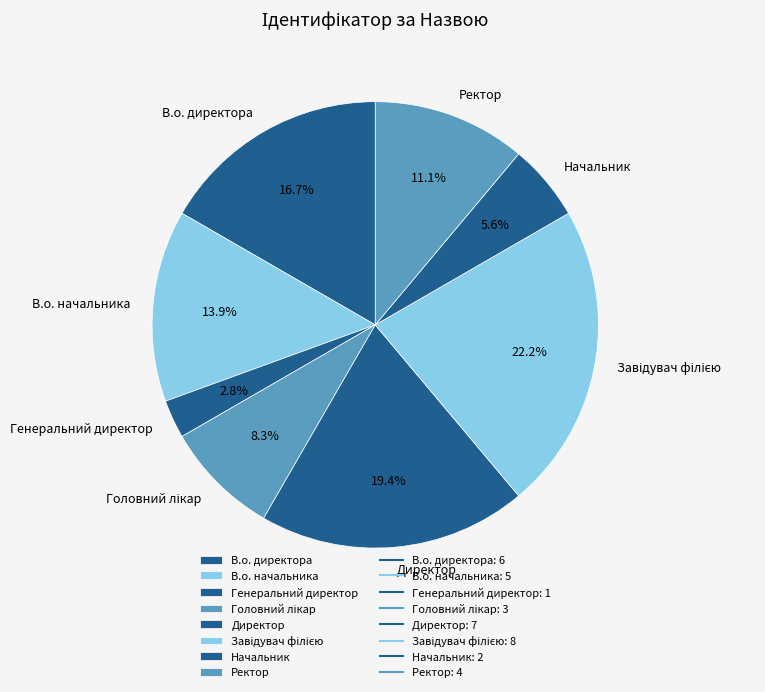

Which slice is the smallest?

Генеральний директор